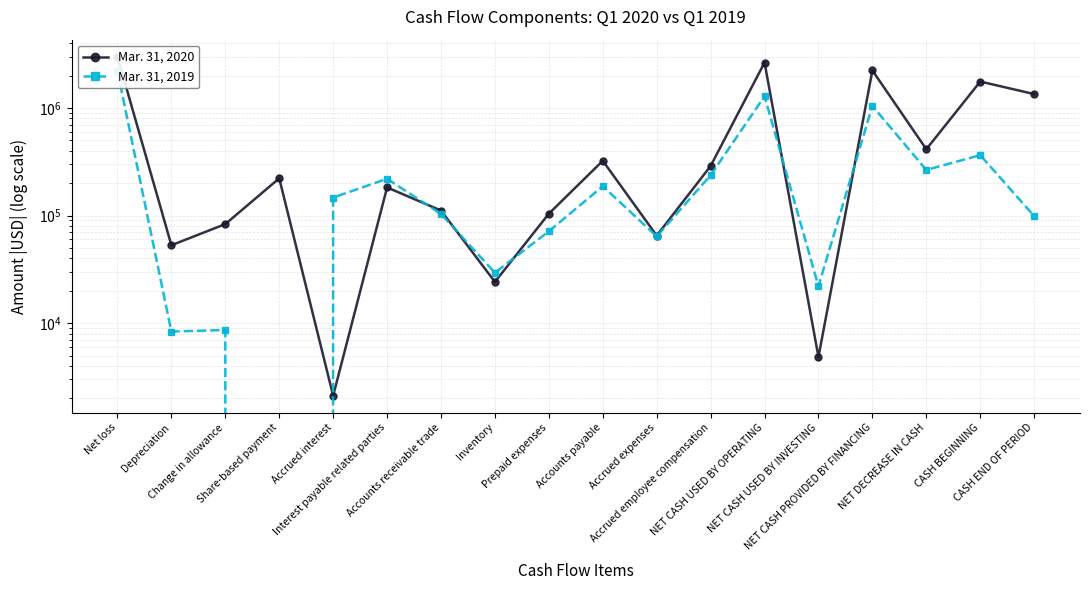

Count the number of data series in this chart.

2